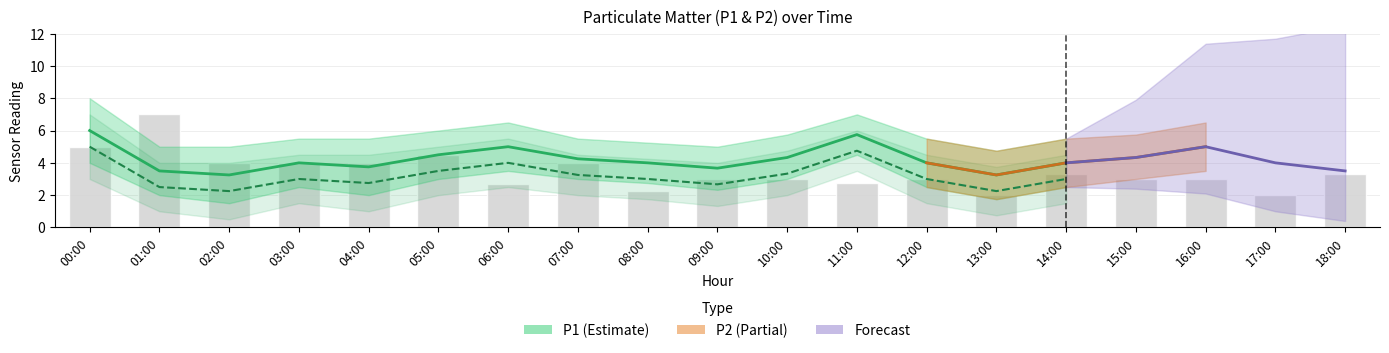

What is the difference between the maximum and minimum values?

5.0